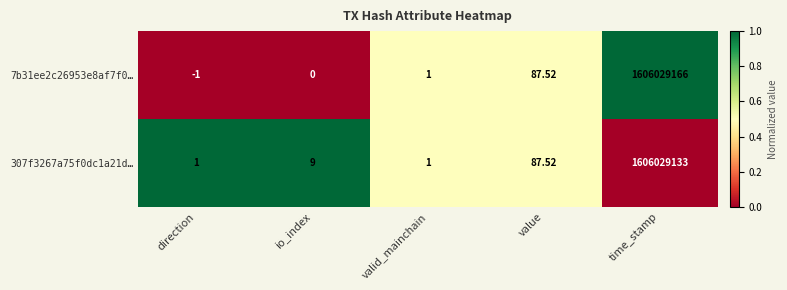

At which label does 7b31ee2c26953e8af7f0… reach its minimum?

direction